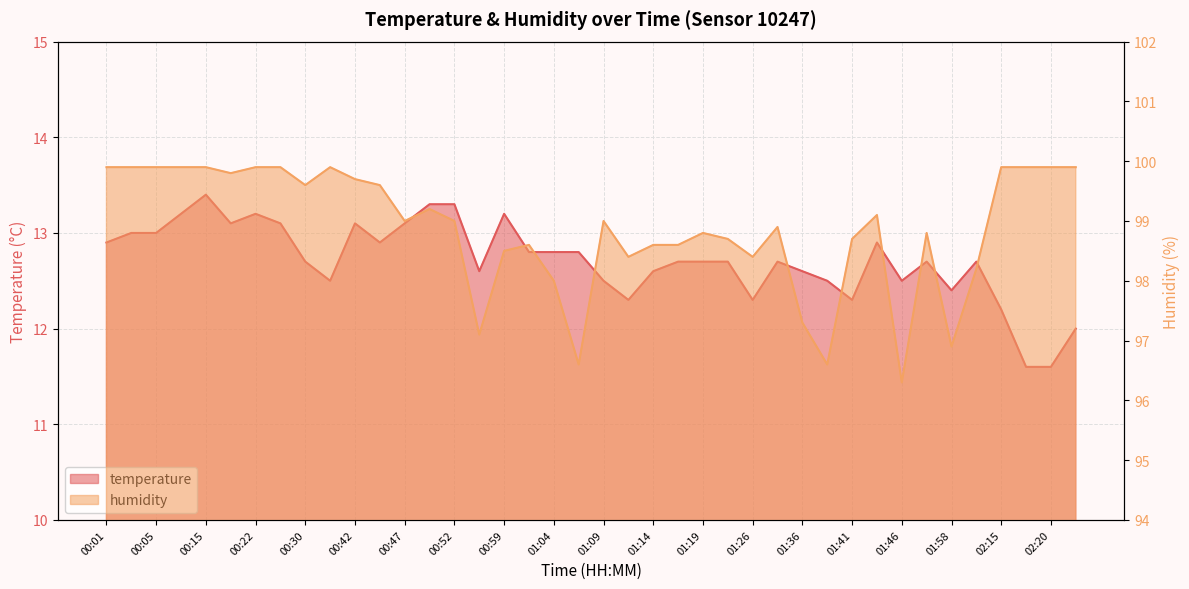

Reading left to right, list all the values displayed in this chart.

temperature: 00:01=12.9	00:03=13.0	00:05=13.0	00:08=13.2	00:15=13.4	00:18=13.1	00:22=13.2	00:27=13.1	00:30=12.7	00:32=12.5	00:42=13.1	00:44=12.9	00:47=13.1	00:49=13.3	00:52=13.3	00:56=12.6	00:59=13.2	01:01=12.8	01:04=12.8	01:06=12.8	01:09=12.5	01:11=12.3	01:14=12.6	01:16=12.7	01:19=12.7	01:23=12.7	01:26=12.3	01:33=12.7	01:36=12.6	01:38=12.5	01:41=12.3	01:43=12.9	01:46=12.5	01:48=12.7	01:58=12.4	02:01=12.7	02:15=12.2	02:18=11.6	02:20=11.6	02:30=12.0
humidity: 00:01=99.9	00:03=99.9	00:05=99.9	00:08=99.9	00:15=99.9	00:18=99.8	00:22=99.9	00:27=99.9	00:30=99.6	00:32=99.9	00:42=99.7	00:44=99.6	00:47=99.0	00:49=99.2	00:52=99.0	00:56=97.1	00:59=98.5	01:01=98.6	01:04=98.0	01:06=96.6	01:09=99.0	01:11=98.4	01:14=98.6	01:16=98.6	01:19=98.8	01:23=98.7	01:26=98.4	01:33=98.9	01:36=97.3	01:38=96.6	01:41=98.7	01:43=99.1	01:46=96.3	01:48=98.8	01:58=96.9	02:01=98.2	02:15=99.9	02:18=99.9	02:20=99.9	02:30=99.9